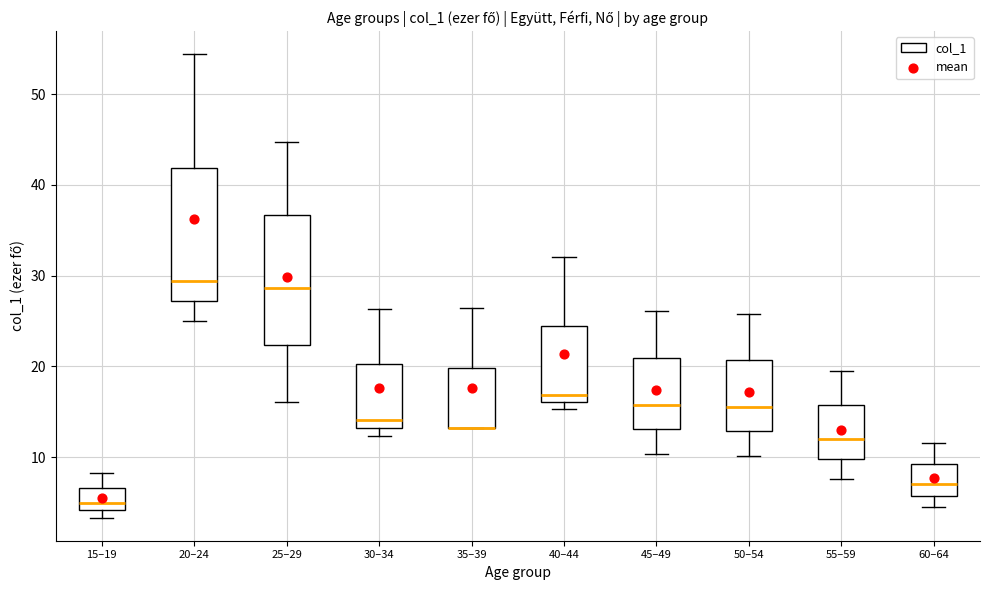

Reading left to right, transcribe this box plot: for each box, give where its median line is, the range the box spans, and where its two whiskers end, as read against the y-axis. The values are not printed on the chart, so give them approximately, as read against the axis.

15–19: median 5, box 4 to 7, whiskers 3 to 8
20–24: median 29, box 27 to 42, whiskers 25 to 54
25–29: median 29, box 22 to 37, whiskers 16 to 45
30–34: median 14, box 13 to 20, whiskers 12 to 26
35–39: median 13 (drawn on the box's lower edge), box 13 to 20, whiskers 13 to 26
40–44: median 17, box 16 to 24, whiskers 15 to 32
45–49: median 16, box 13 to 21, whiskers 10 to 26
50–54: median 16, box 13 to 21, whiskers 10 to 26
55–59: median 12, box 10 to 16, whiskers 8 to 20
60–64: median 7, box 6 to 9, whiskers 5 to 12